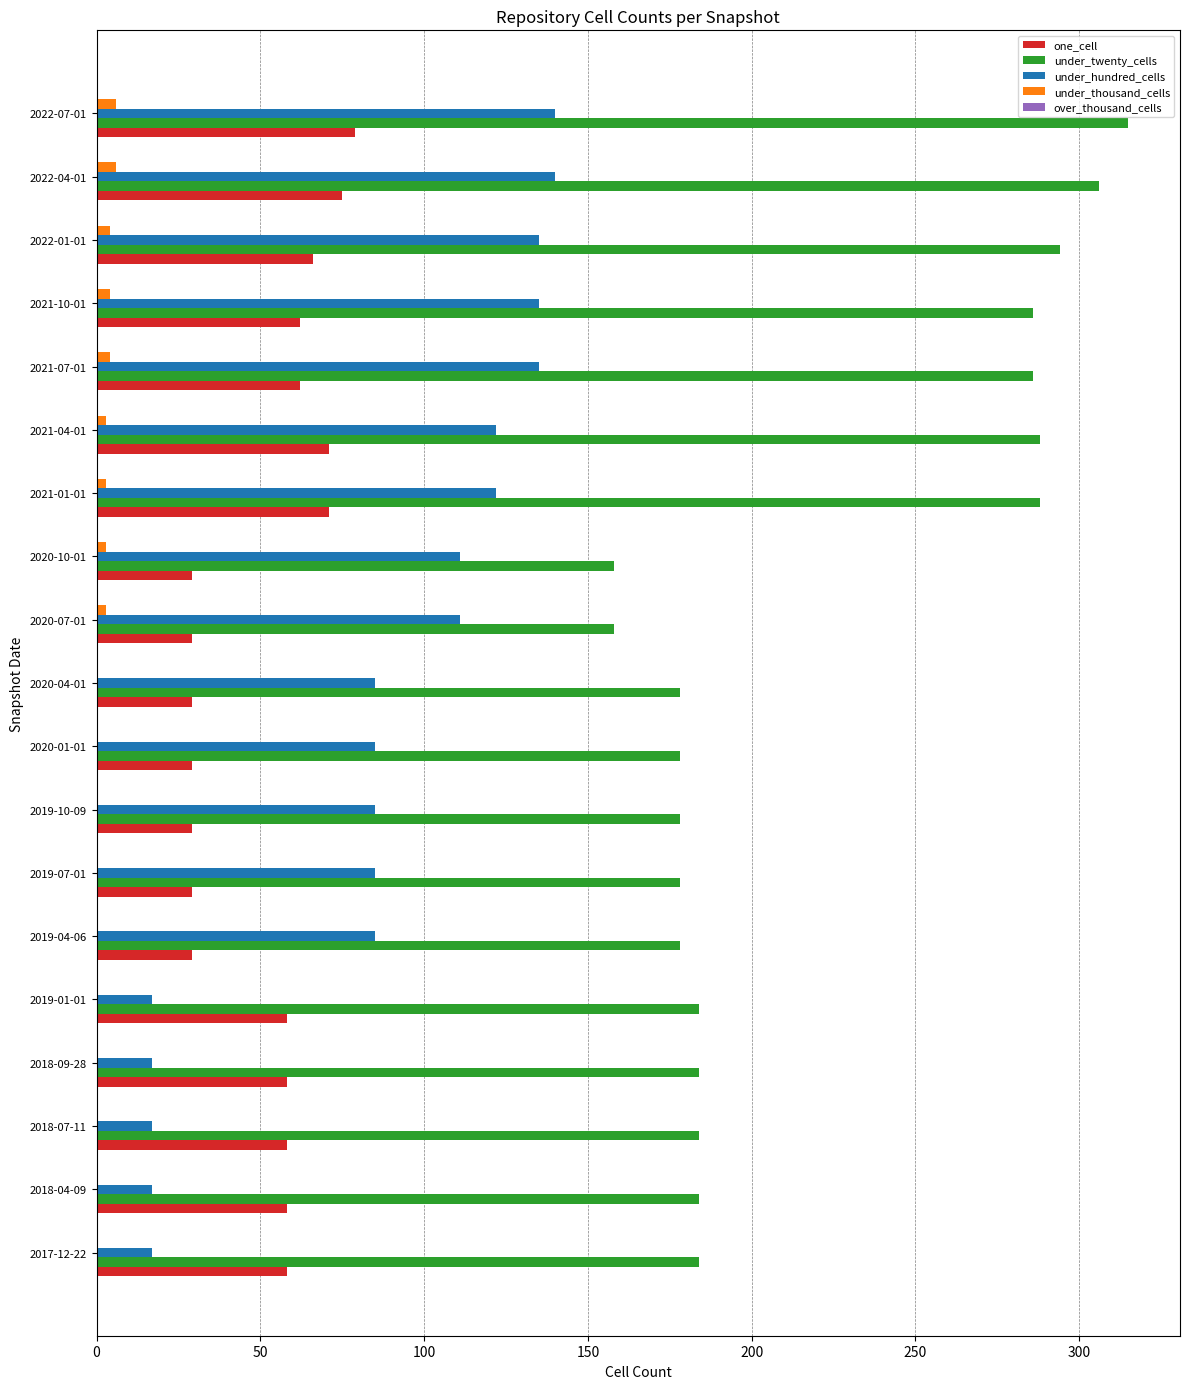

Which series has the largest total across all categories?

under_twenty_cells